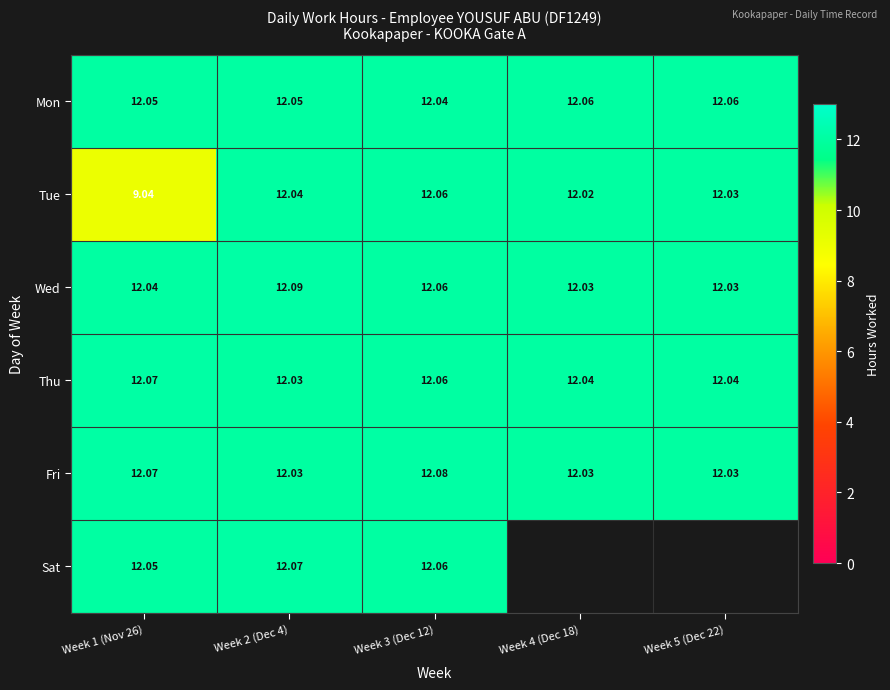

How many distinct data groups are displayed?

6